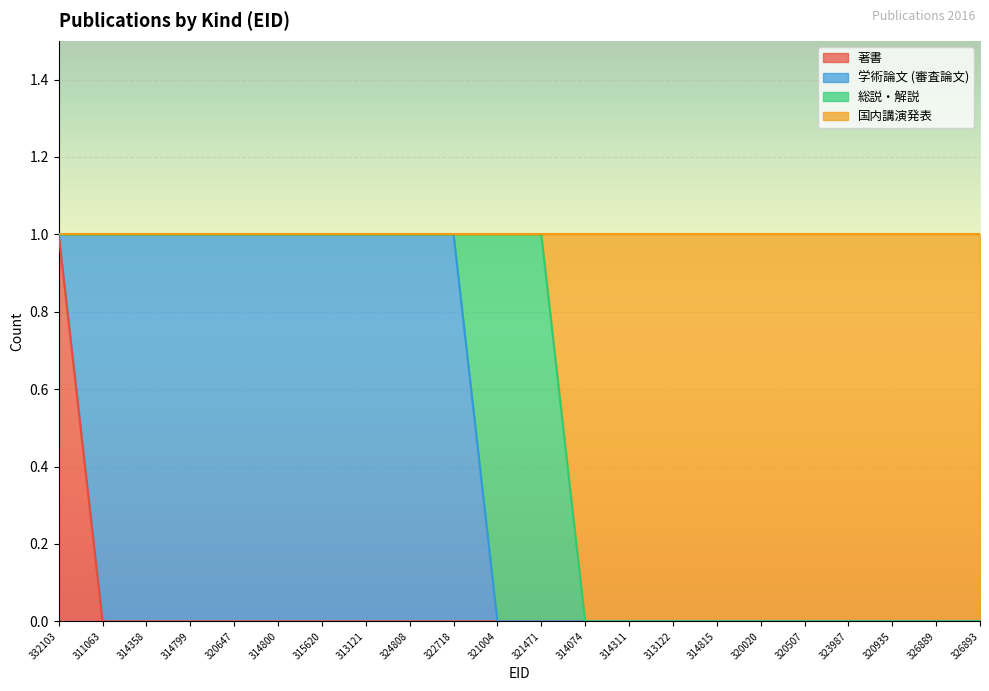

How many lines are shown in the chart?

4